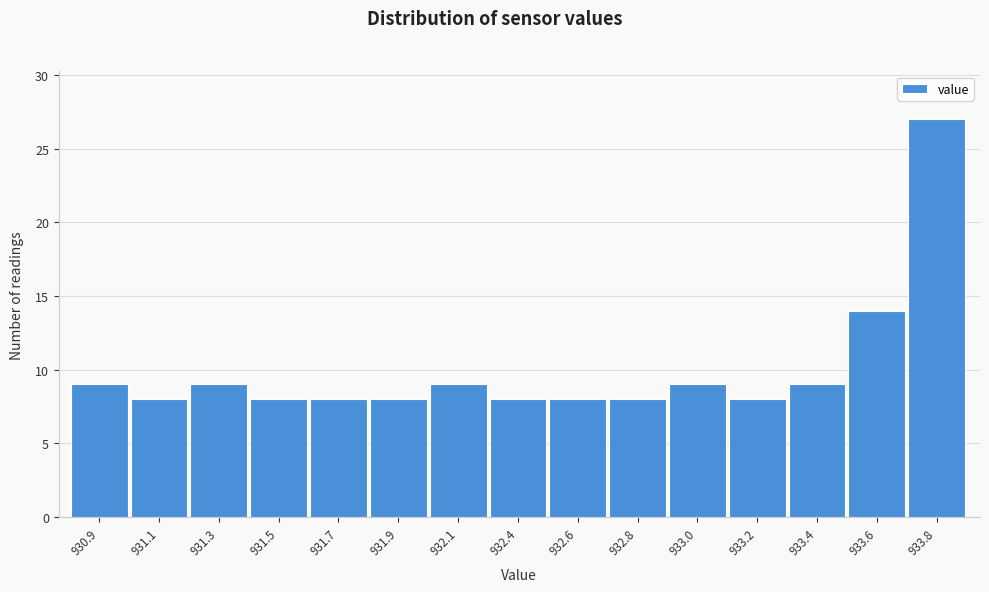

Reading left to right, what are all the values shown in this chart?

930.9=9	931.1=8	931.3=9	931.5=8	931.7=8	931.9=8	932.1=9	932.4=8	932.6=8	932.8=8	933.0=9	933.2=8	933.4=9	933.6=14	933.8=27